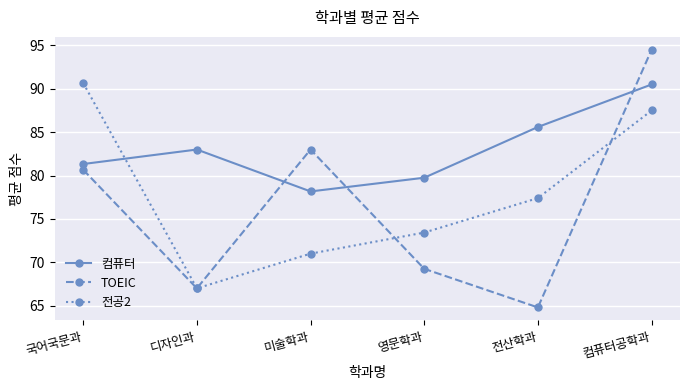

List the labels in order of TOEIC value, smallest first.

전산학과, 디자인과, 영문학과, 국어국문과, 미술학과, 컴퓨터공학과